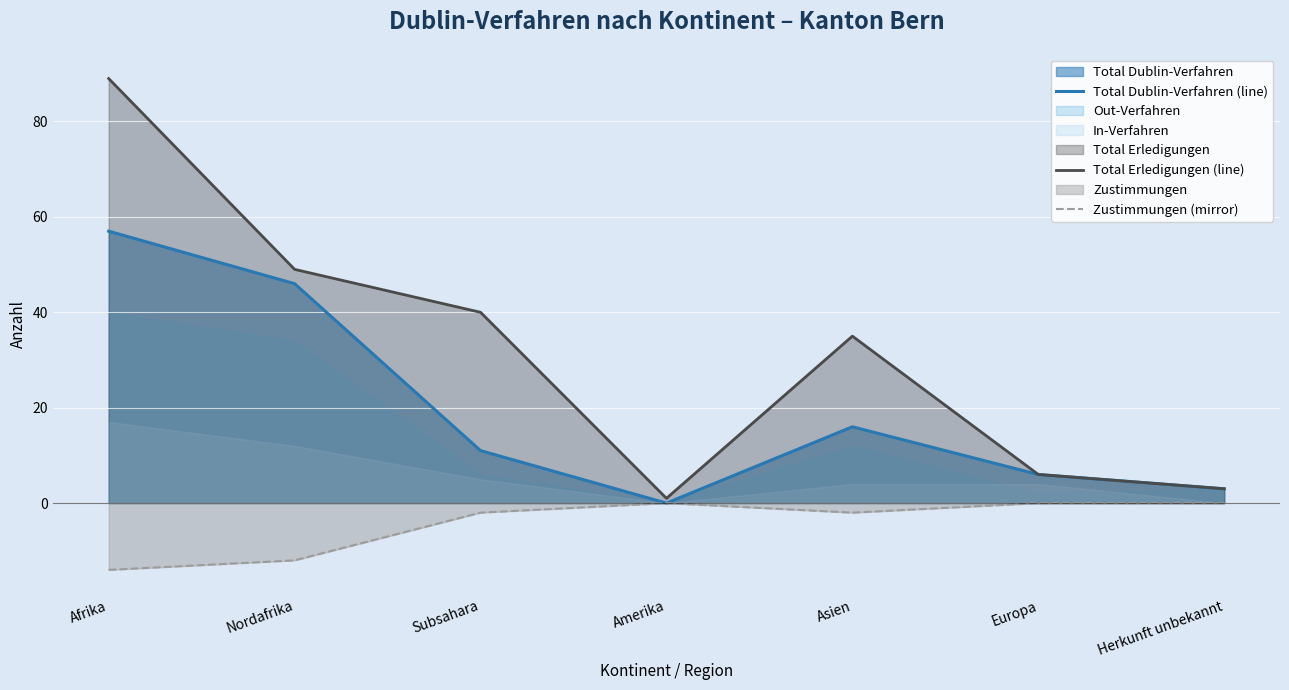

True or false: Total Dublin-Verfahren (line) and Total Erledigungen (line) intersect in this chart.

False